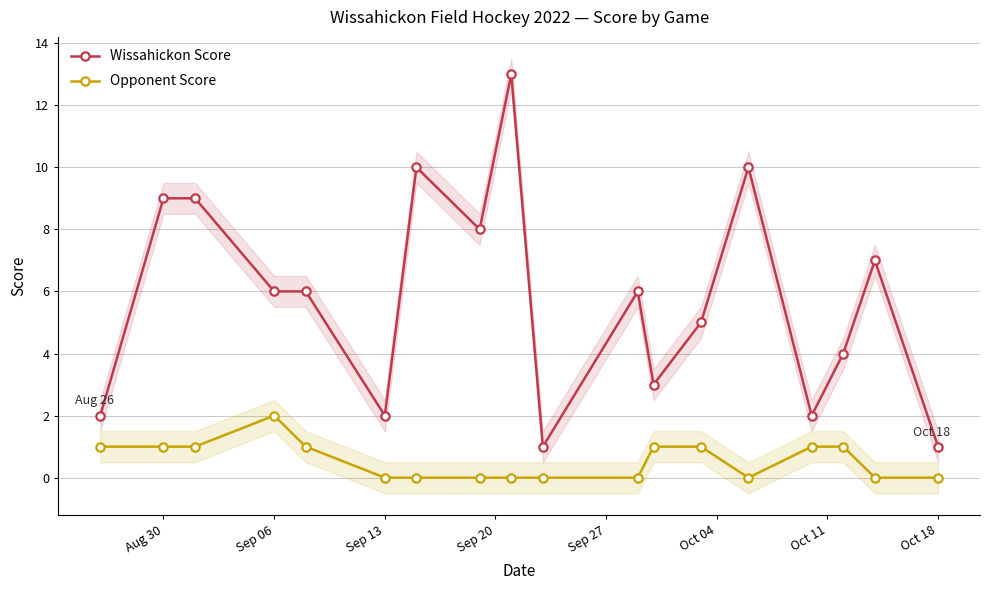

What is the average value of the Wissahickon Score series?

6